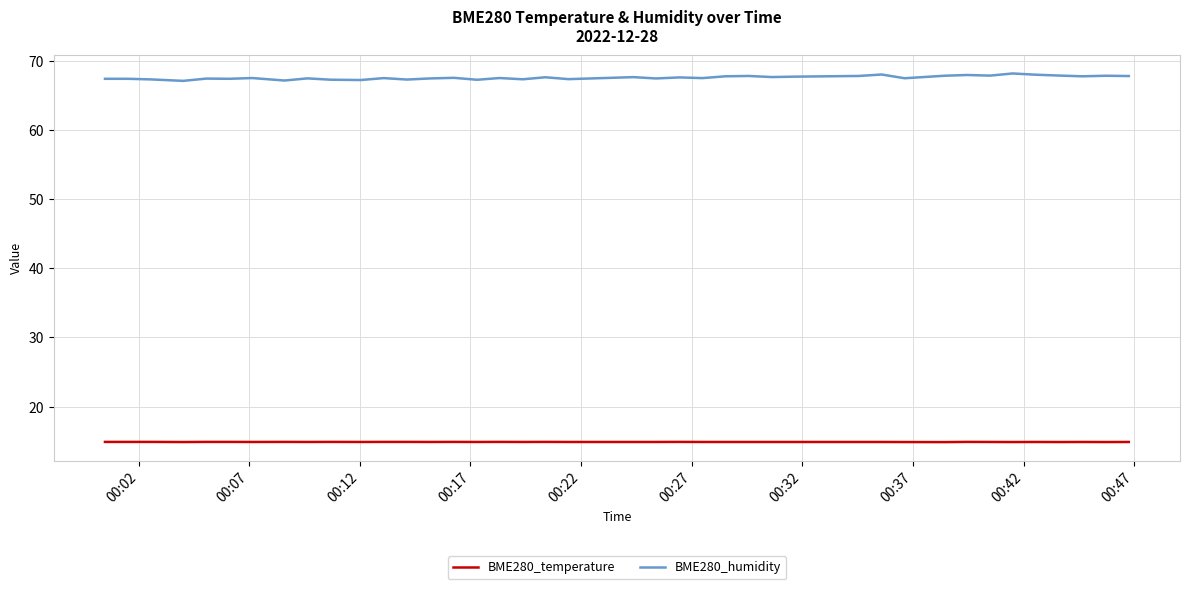

What is the maximum value for BME280_temperature?

14.9